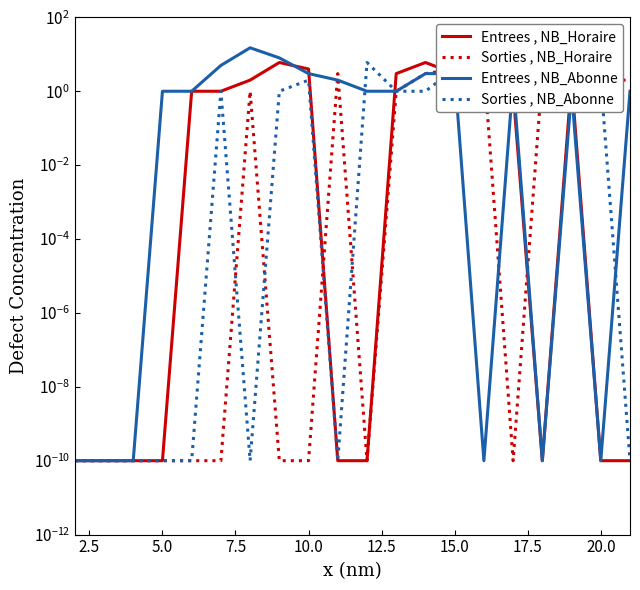

What is the total value across all series at 12.5?

7.0